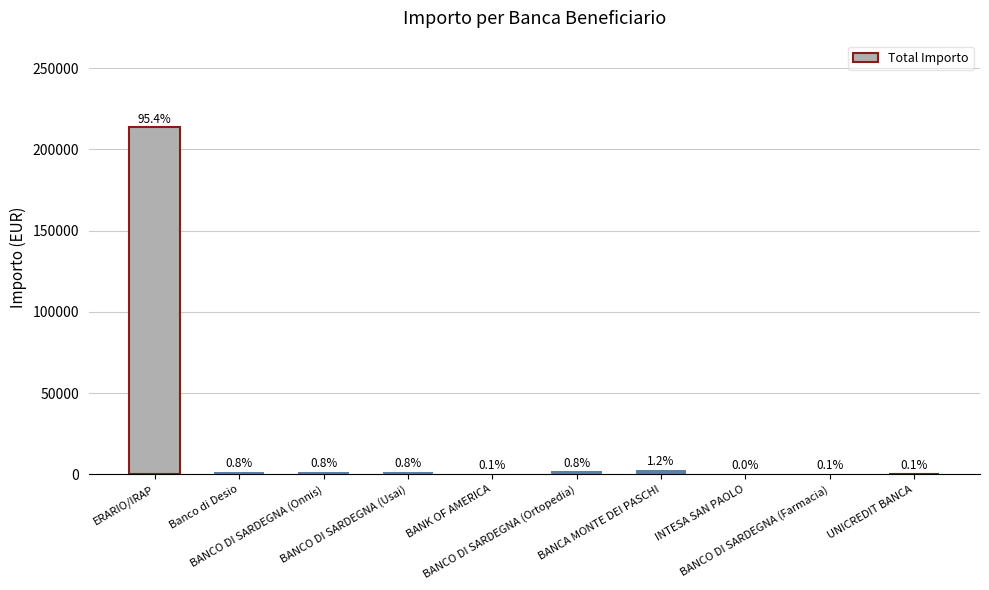

What is the value of the 10th bar from the left?

295.2